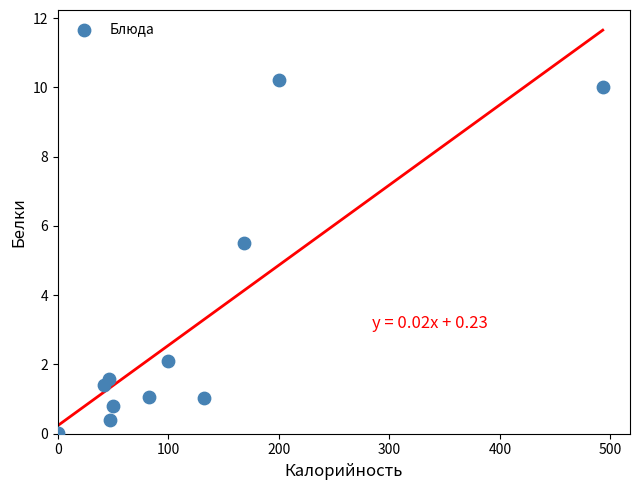

What is the range of X values (max minus min)?

492.9